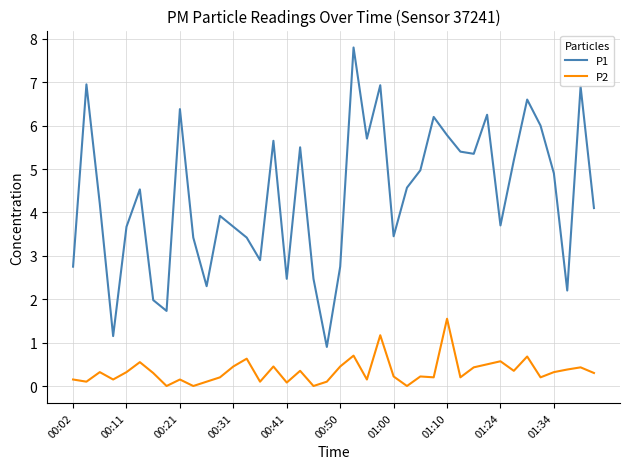

What is the maximum value shown in the chart?

7.8